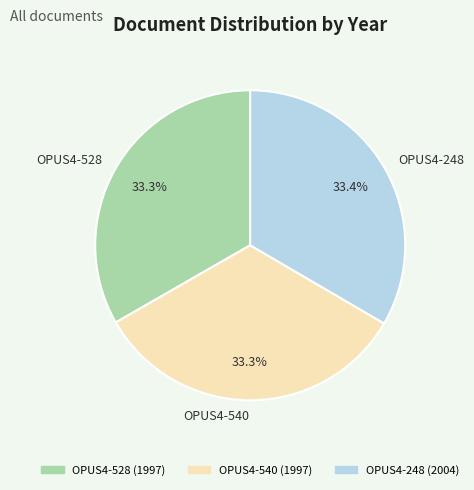

Does OPUS4-540 account for over 50% of the chart?

No